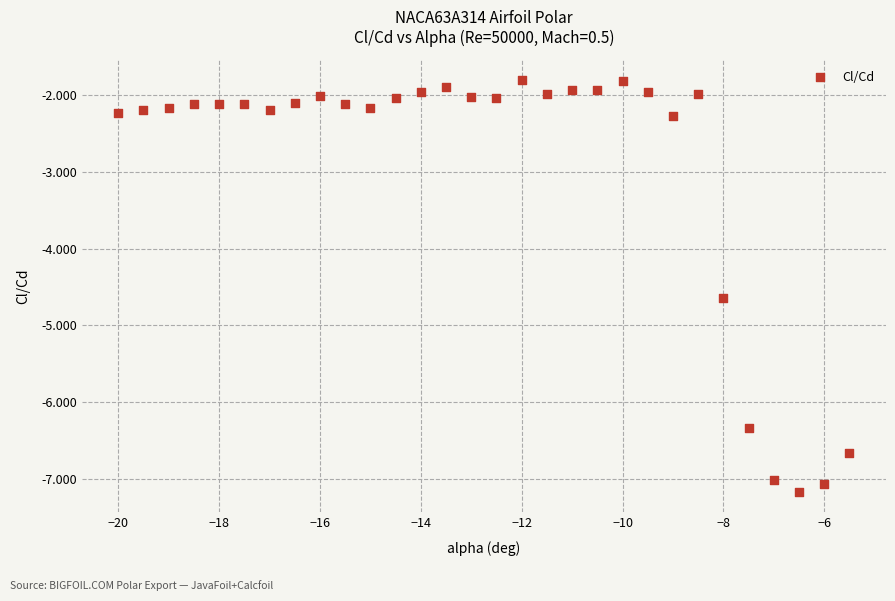

What Y value in the scatter plot is closest to -4?

-4.6